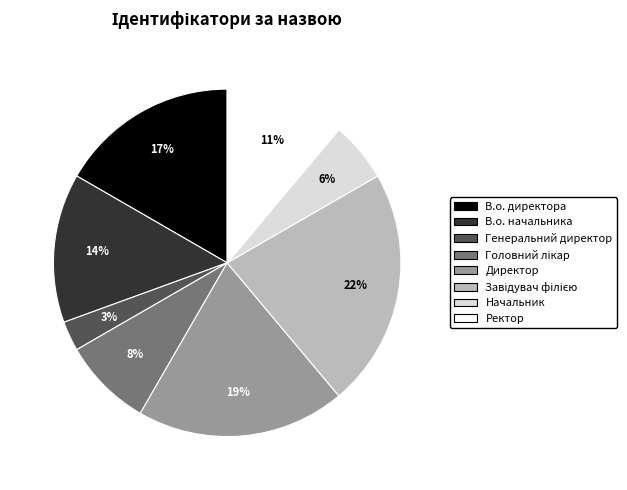

To the nearest percent, what is the difference between the largest and smallest slice percentages?

19%